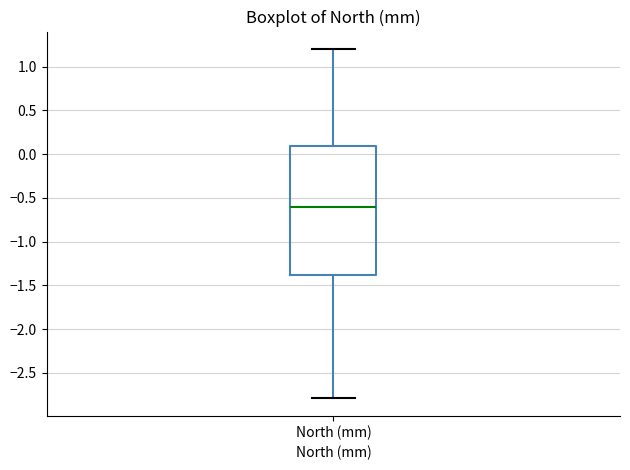

Read this box plot against the y-axis: the position of the median line, the range covered by the box, and the ends of both whiskers. The values are not printed on the chart, so give them approximately, as read against the axis.

median -0.6, box -1.4 to 0.1, whiskers -2.8 to 1.2